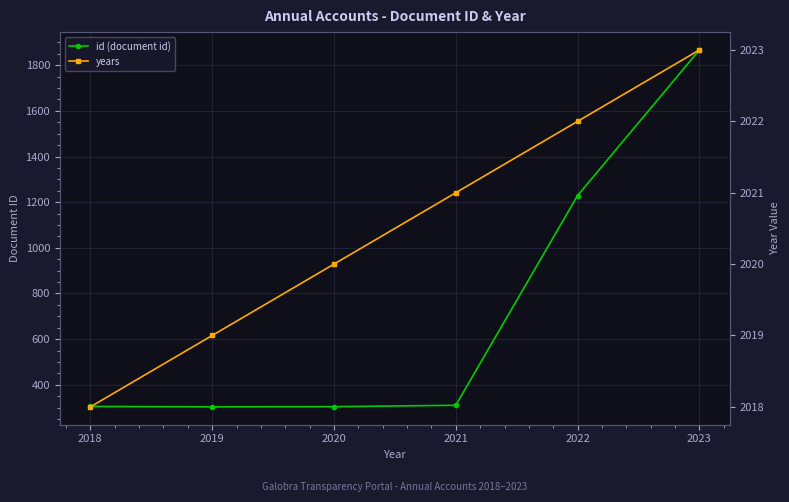

What is the spread (max minus min) of values at 2019?

1716